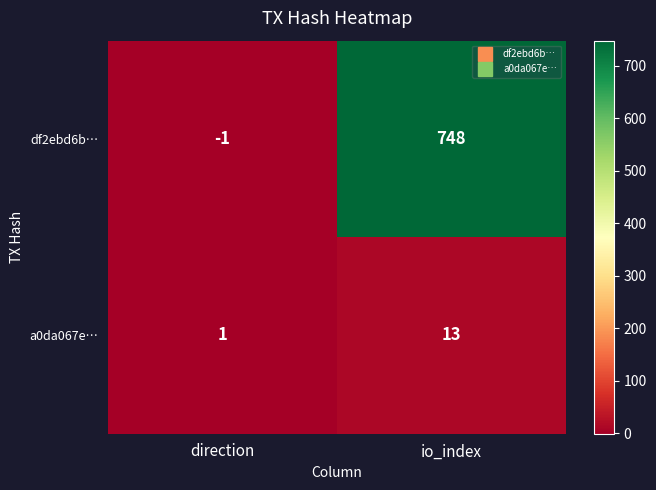

Is the value of a0da067e… at direction greater than the value of df2ebd6b… at direction?

Yes